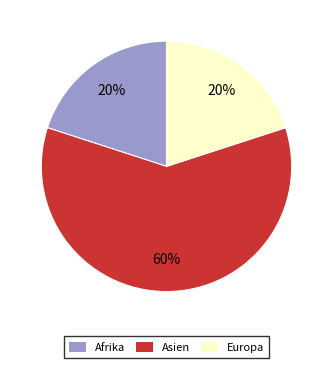

The Europa slice represents 25% of the pie. True or false?

False